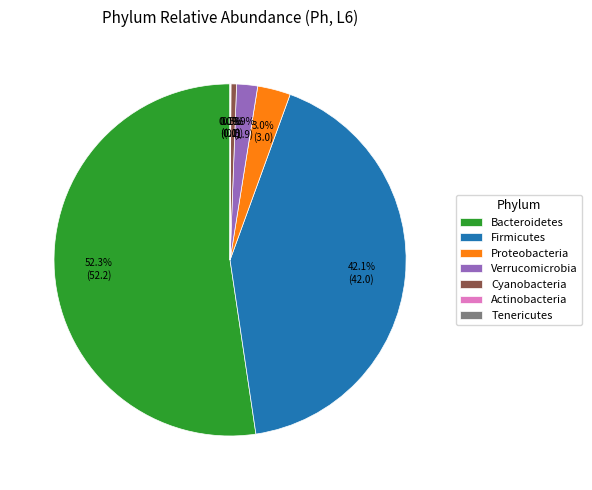

To the nearest percent, what portion does Proteobacteria represent?

3%